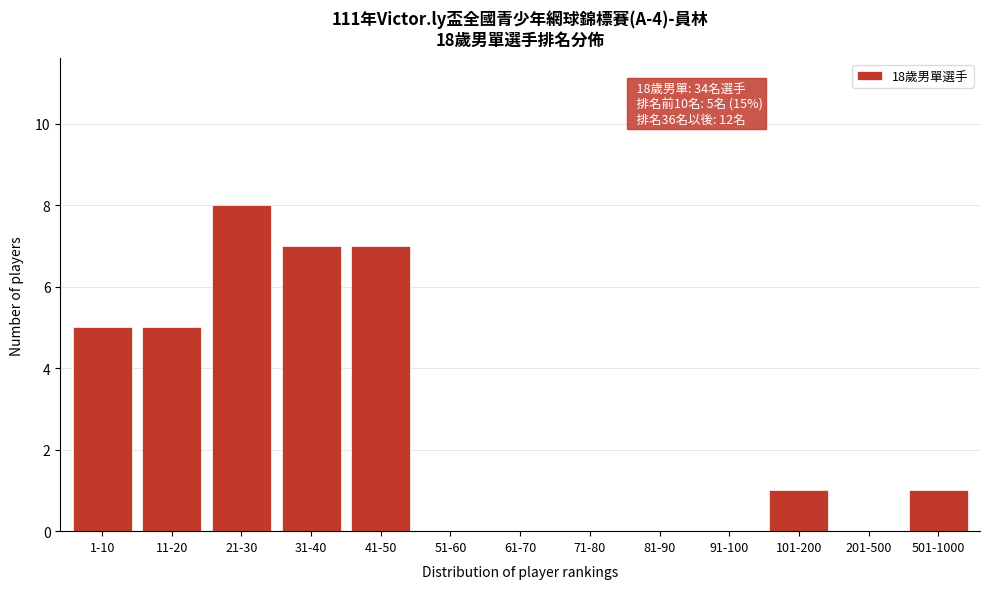

Reading left to right, extract all data points from this chart.

1-10=5	11-20=5	21-30=8	31-40=7	41-50=7	51-60=0	61-70=0	71-80=0	81-90=0	91-100=0	101-200=1	201-500=0	501-1000=1